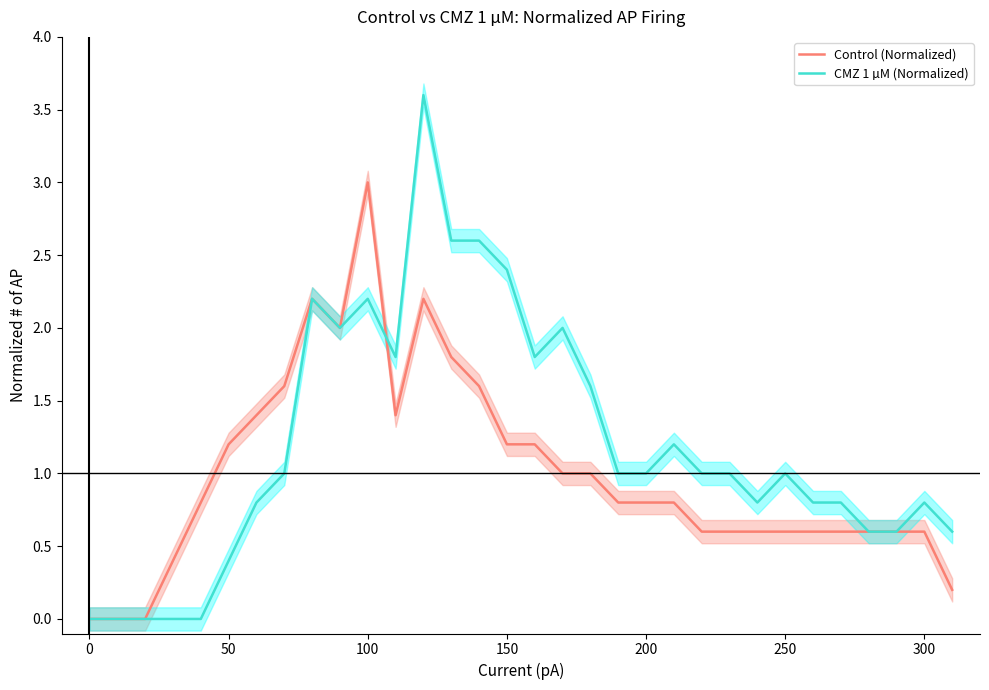

At which label does Control (Normalized) reach its peak?

100